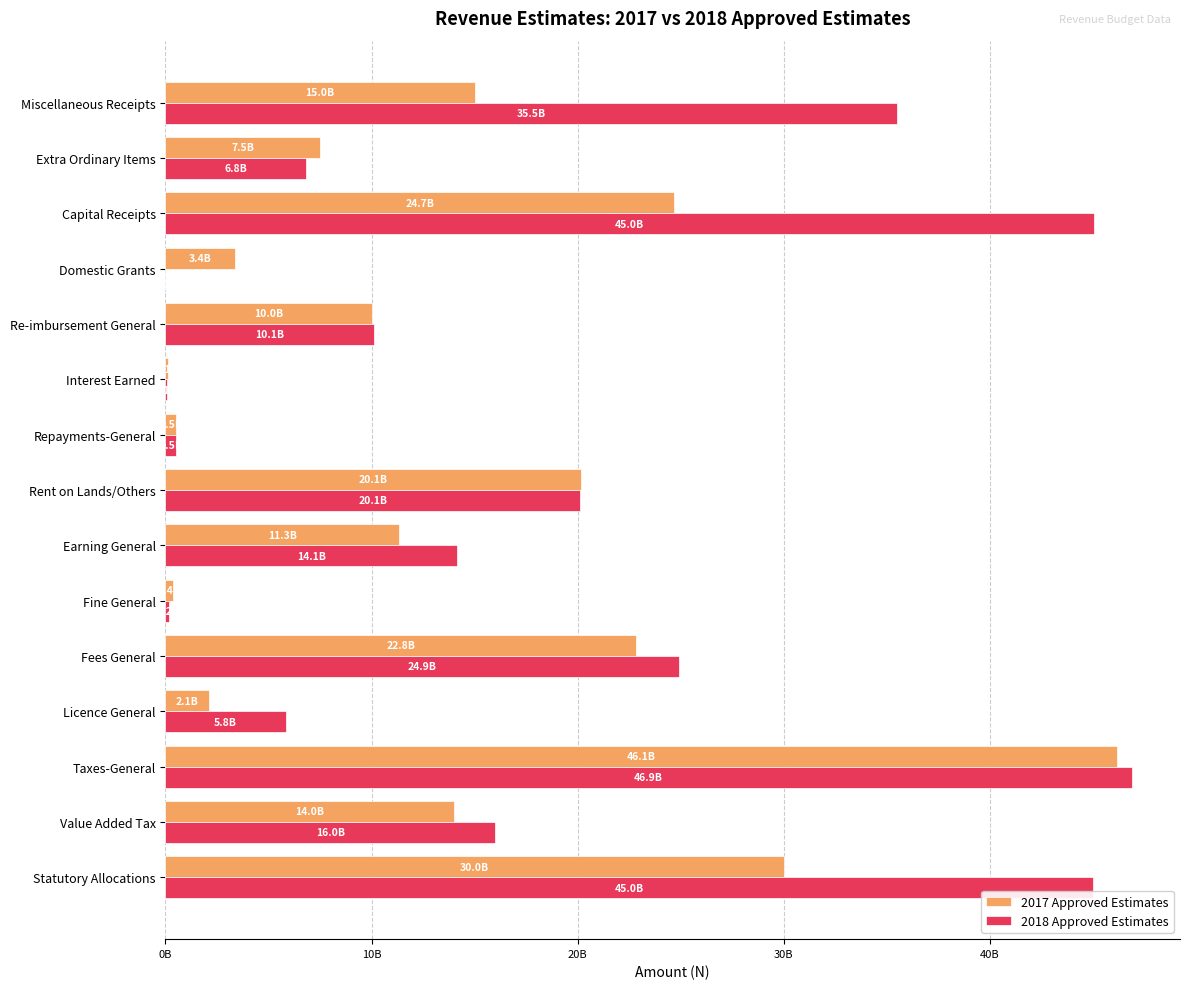

Rank the series by their average value, from highest to lowest.

2018 Approved Estimates, 2017 Approved Estimates